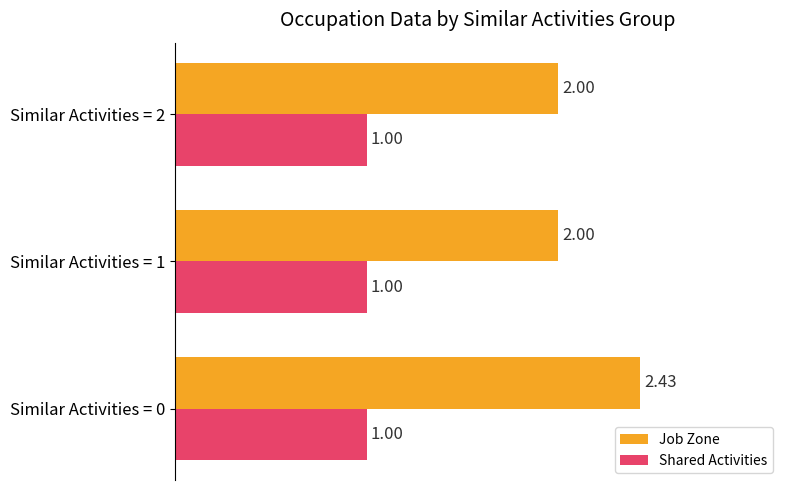

What is the spread (max minus min) of values at Similar Activities = 1?

1.0